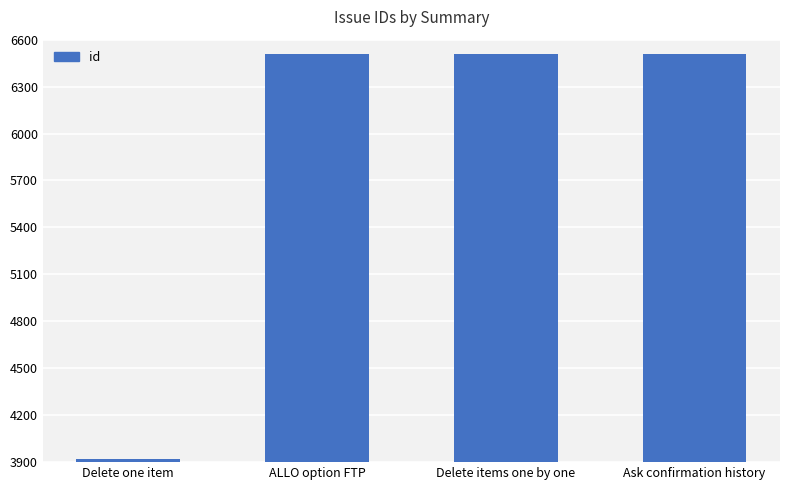

Count the number of categories in the chart.

4